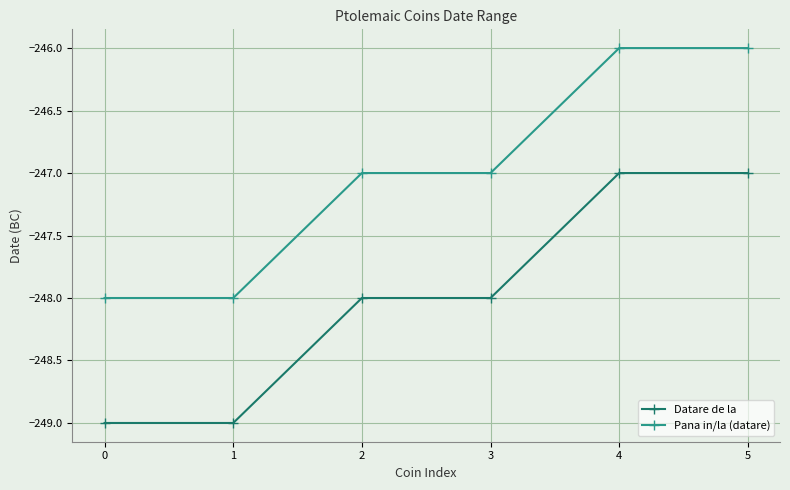

Does the chart display data point markers on the line(s)?

Yes